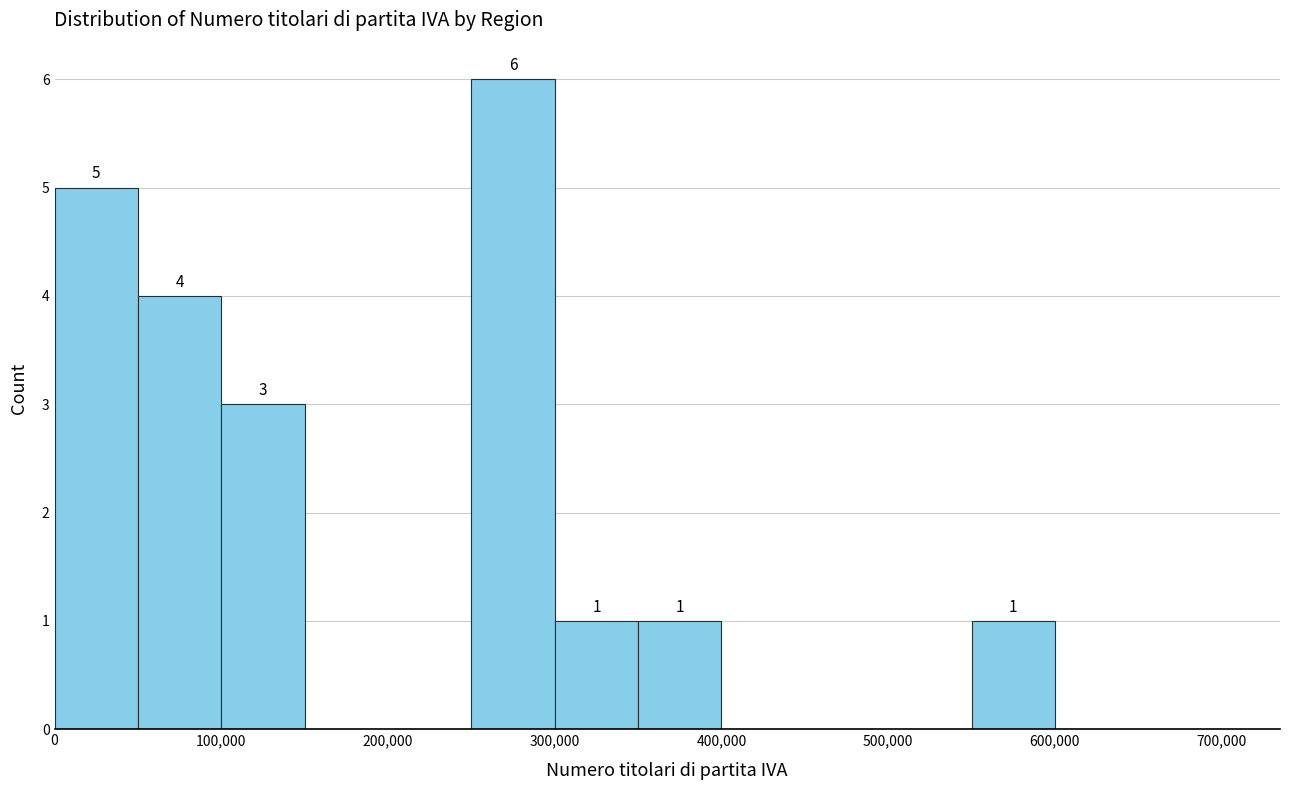

Over which range of the x-axis is the bar tallest?

250000 to 300000